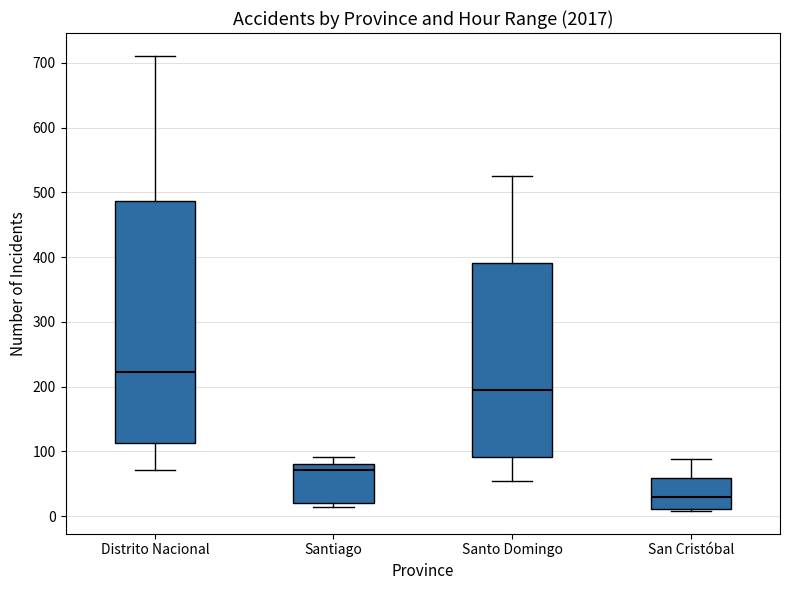

Reading left to right, transcribe this box plot: for each box, give where its median line is, the range the box spans, and where its two whiskers end, as read against the y-axis. The values are not printed on the chart, so give them approximately, as read against the axis.

Distrito Nacional: median 220, box 110 to 490, whiskers 70 to 710
Santiago: median 70, box 20 to 80, whiskers 10 to 90
Santo Domingo: median 190, box 90 to 390, whiskers 60 to 530
San Cristóbal: median 30, box 10 to 60, whiskers 10 (just below the box's lower edge) to 90